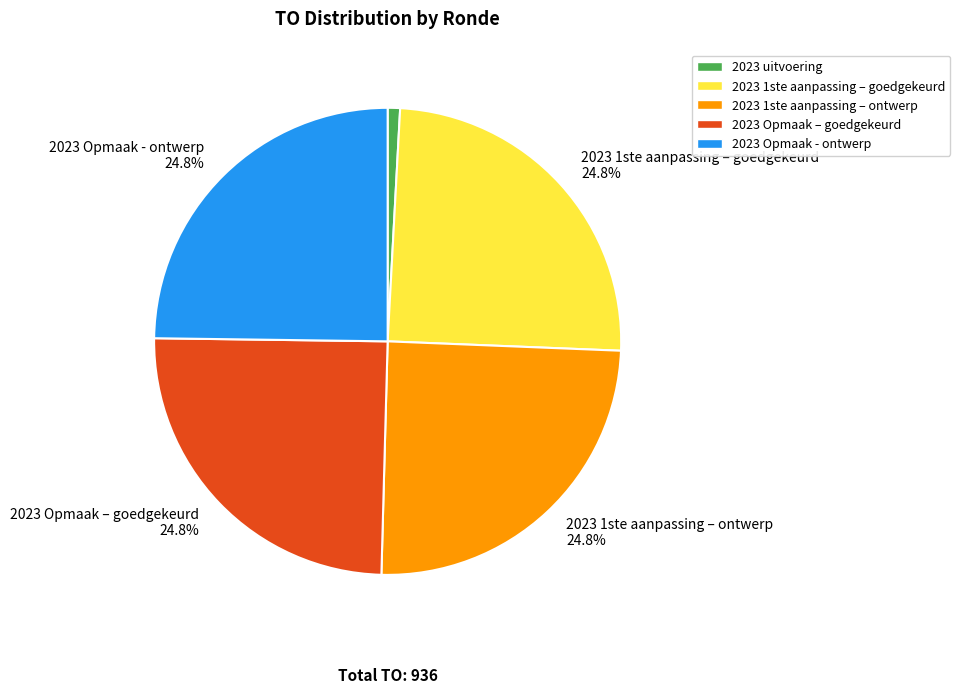

Is there any slice that represents more than half of the pie?

No